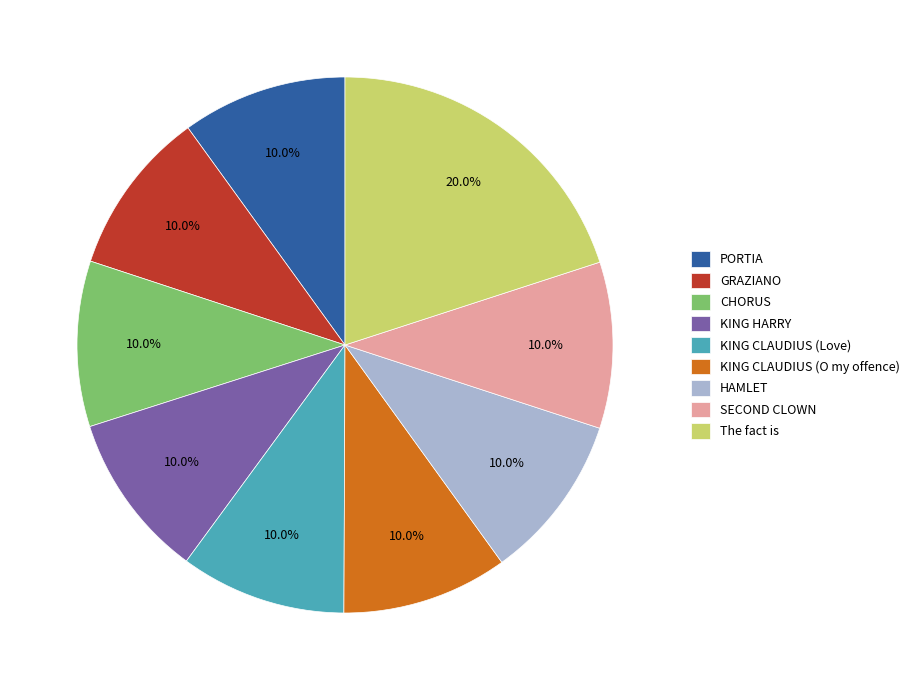

What portion of the pie excludes HAMLET?

90.0%